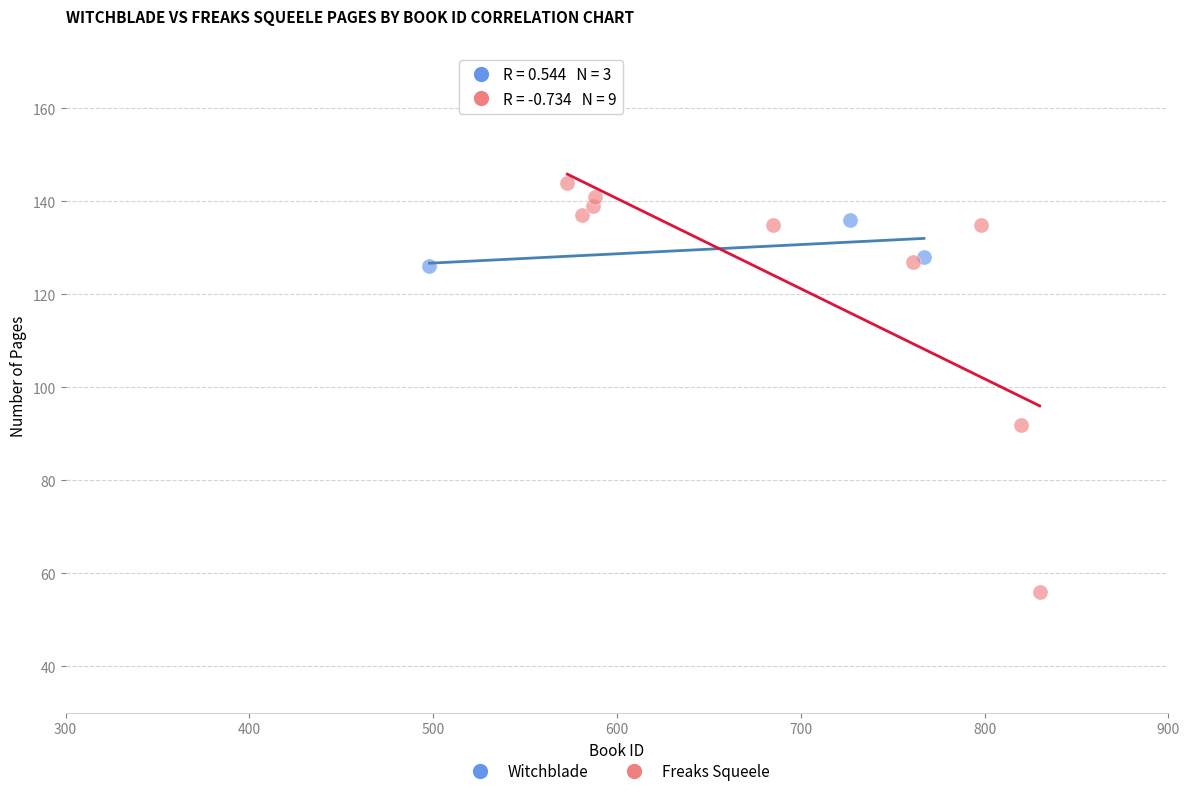

Which series has the widest spread of Y values?

Freaks Squeele